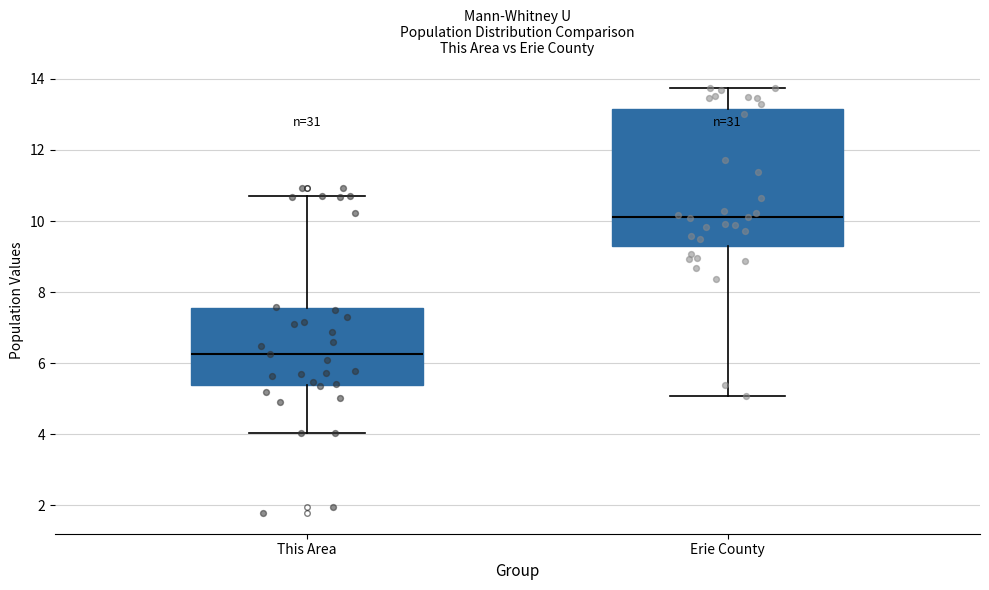

Comparing the boxes themselves (not the whiskers), which one is the tallest?

Erie County